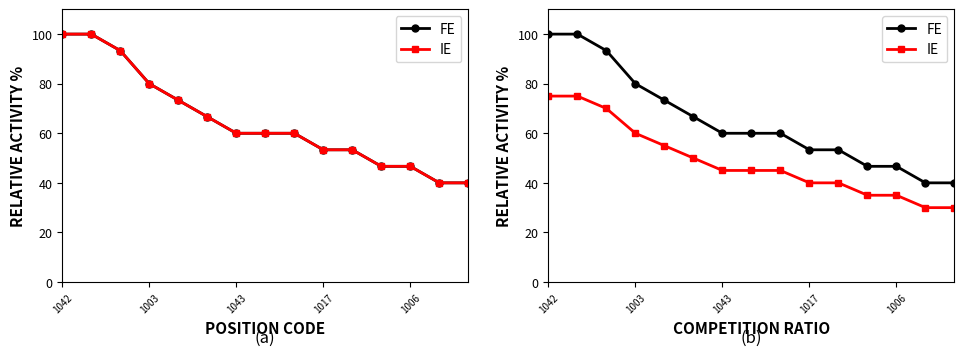

What position from the right is 8?

7